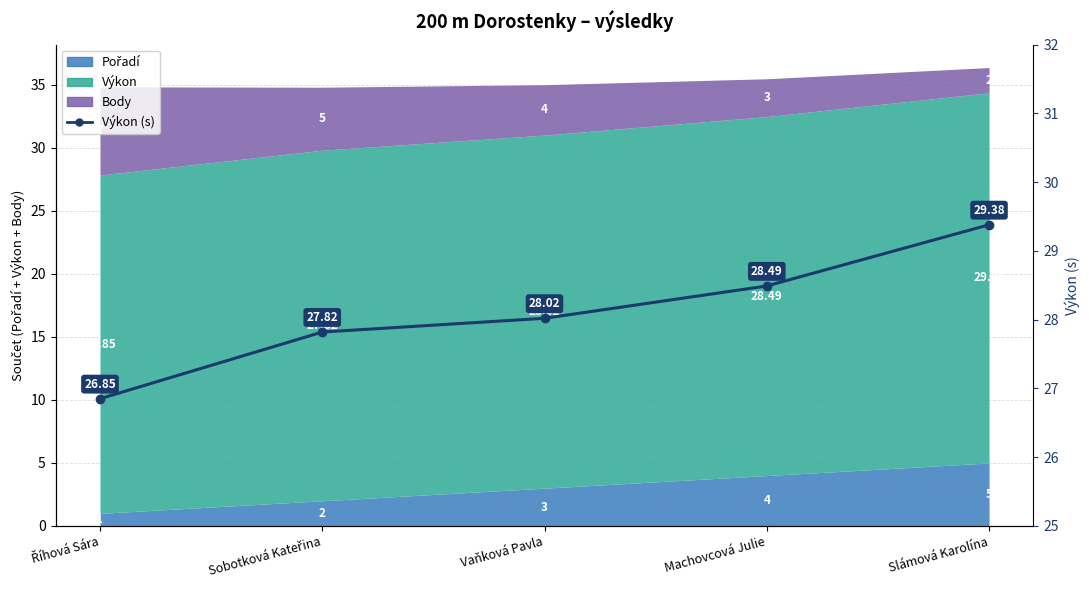

What value does the data have at Machovcová Julie?

28.5